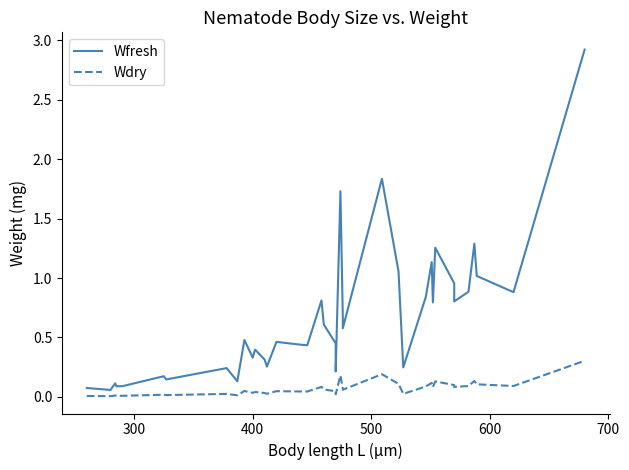

What is the minimum value for Wfresh?

0.1